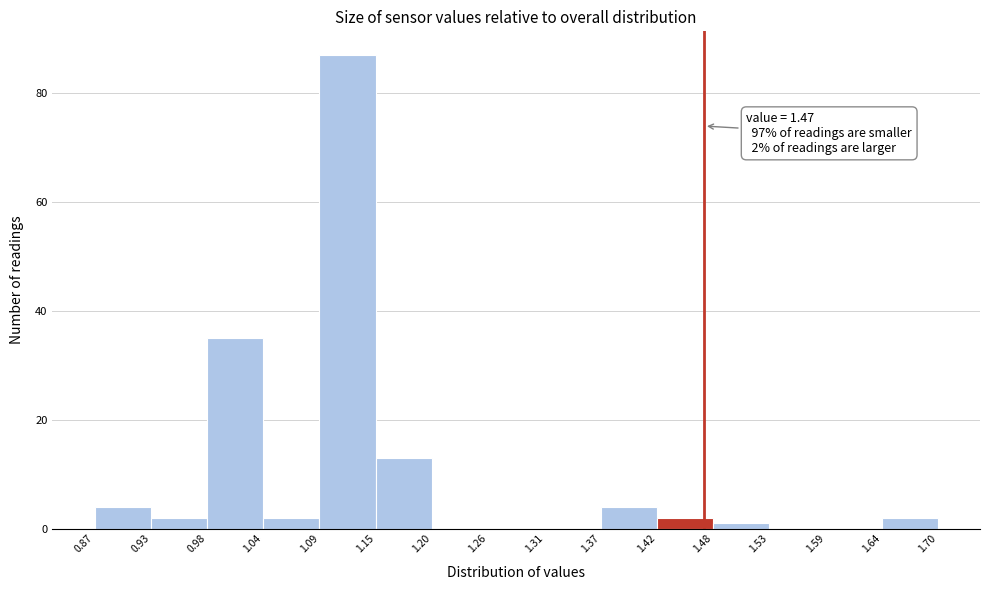

Over which range of the x-axis is the bar tallest?

1.09 to 1.15